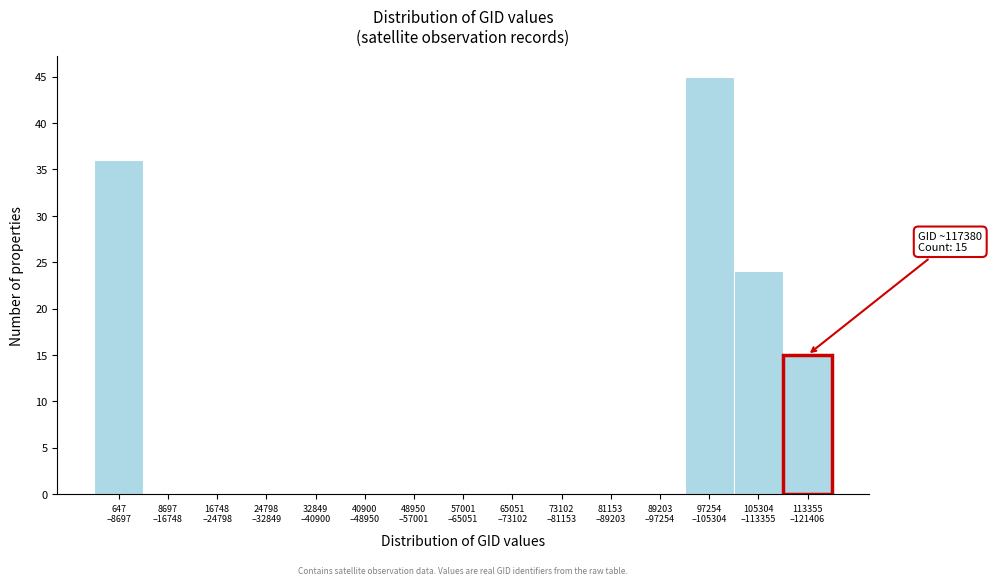

What is the greatest value displayed?

45